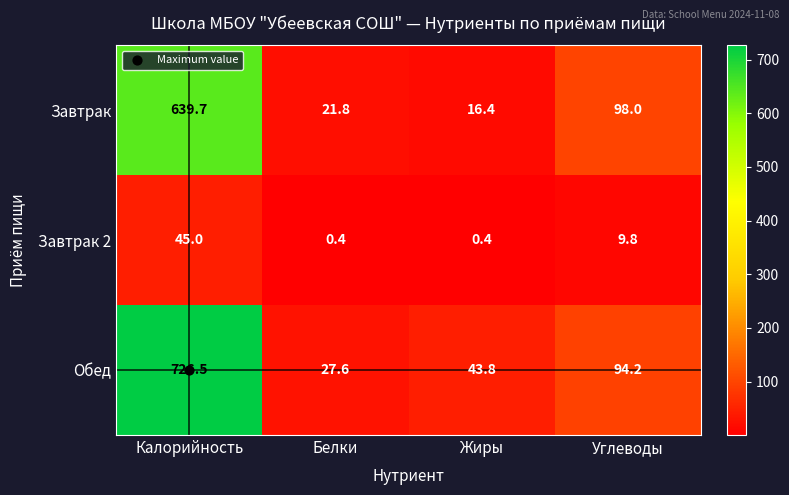

True or false: Завтрак 2 has a value of 45.0 at Калорийность.

True